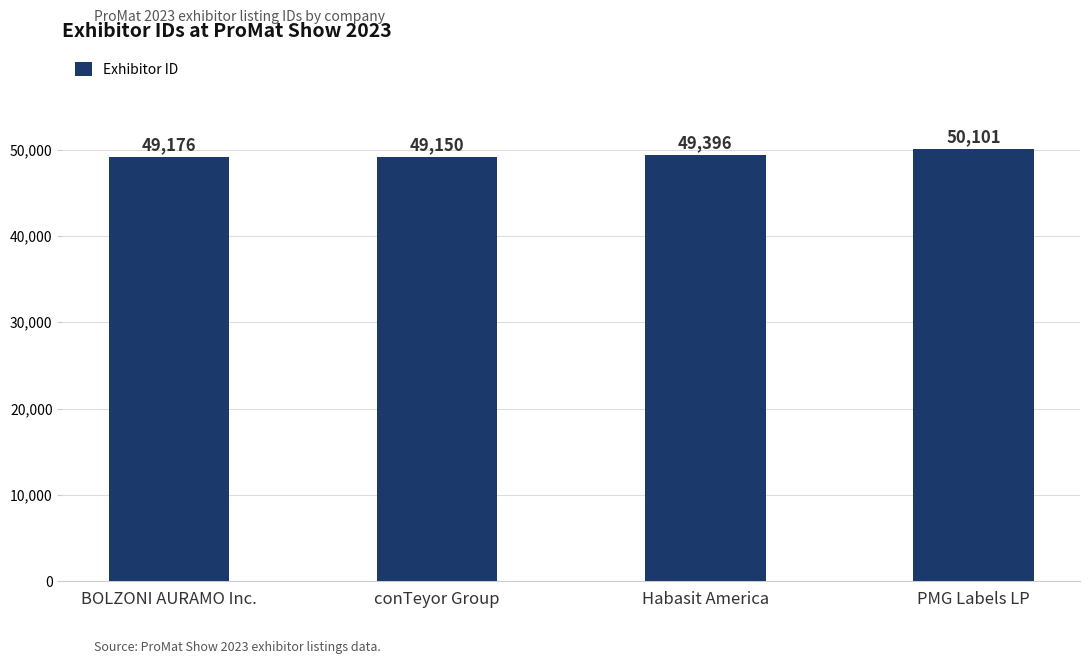

What is the smallest value displayed?

49150